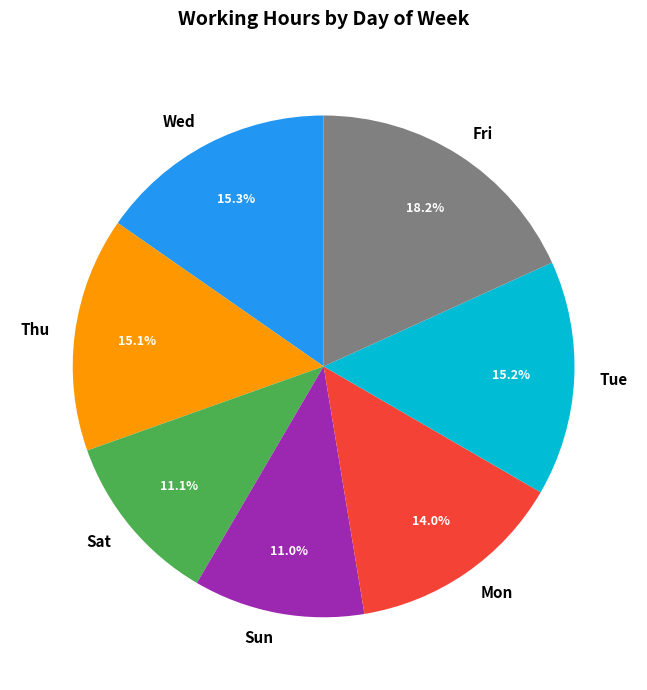

To the nearest percent, what percentage of the pie is Fri?

18%